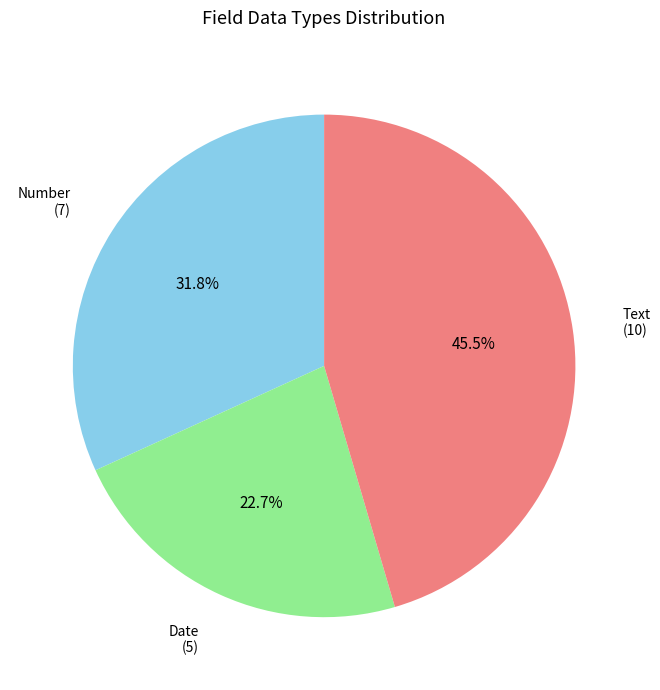

Is there a majority slice in this chart?

No